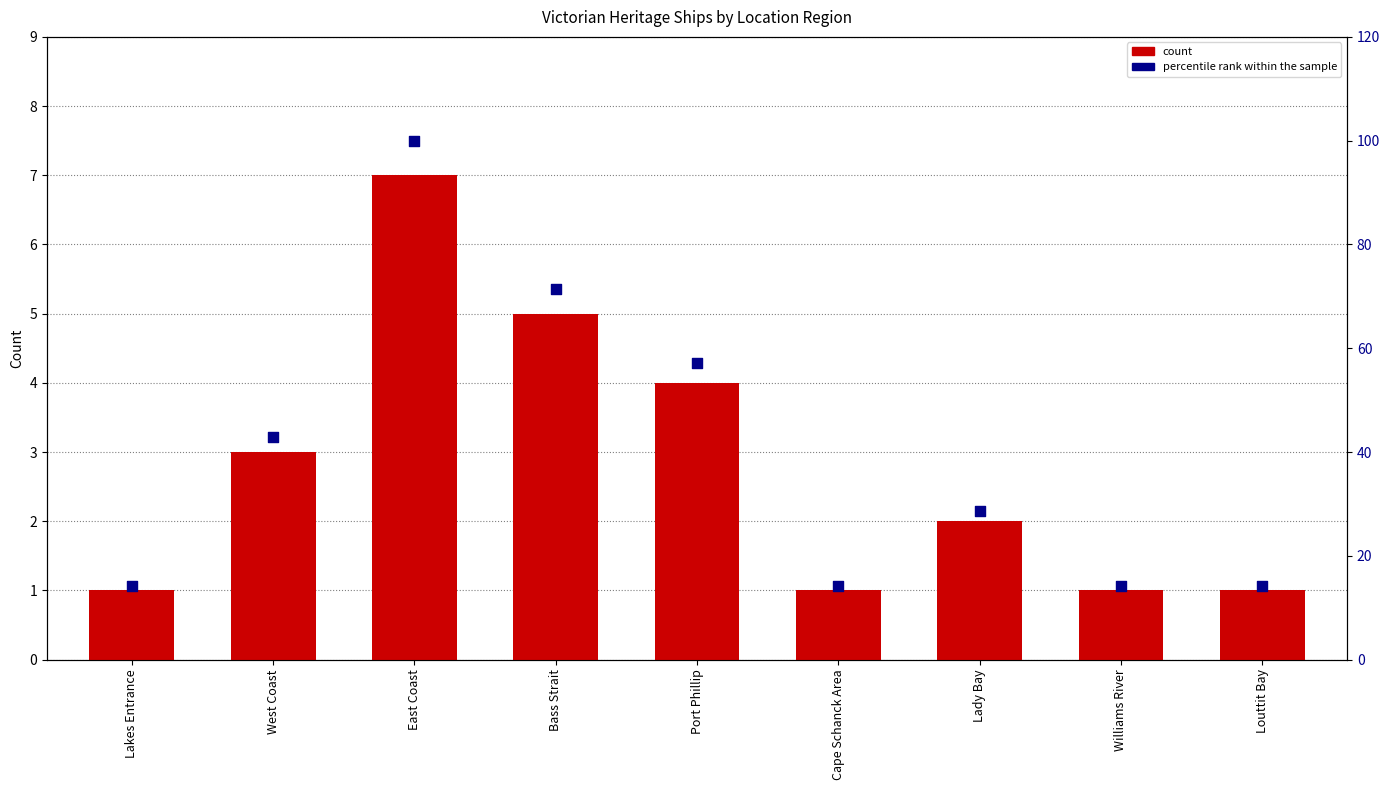

Which series has the largest total across all categories?

percentile rank within the sample